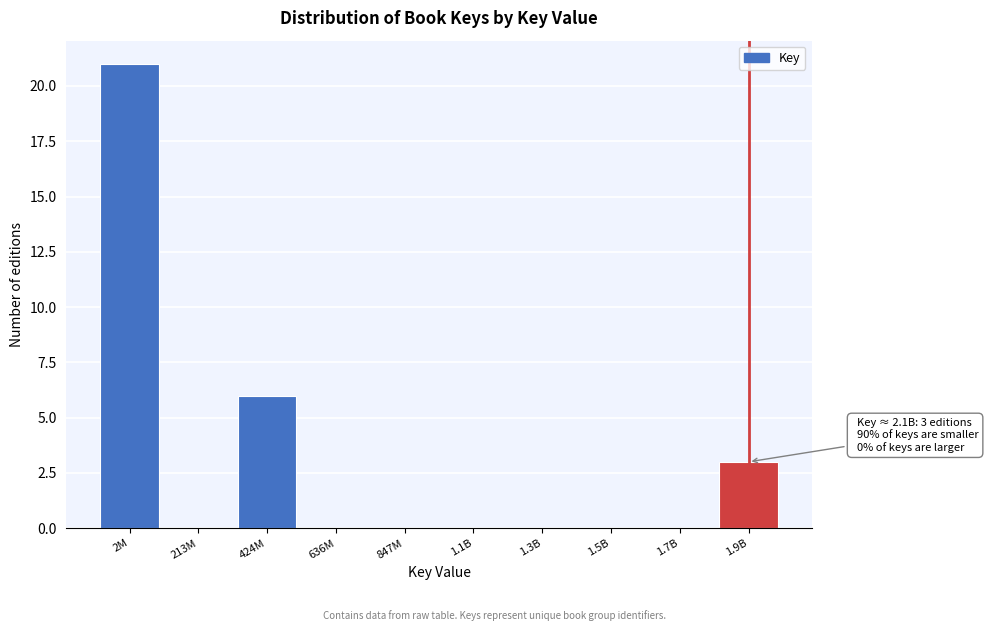

Reading left to right, transcribe all the data shown in this chart.

2M=21	213M=0	424M=6	636M=0	847M=0	1.1B=0	1.3B=0	1.5B=0	1.7B=0	1.9B=3